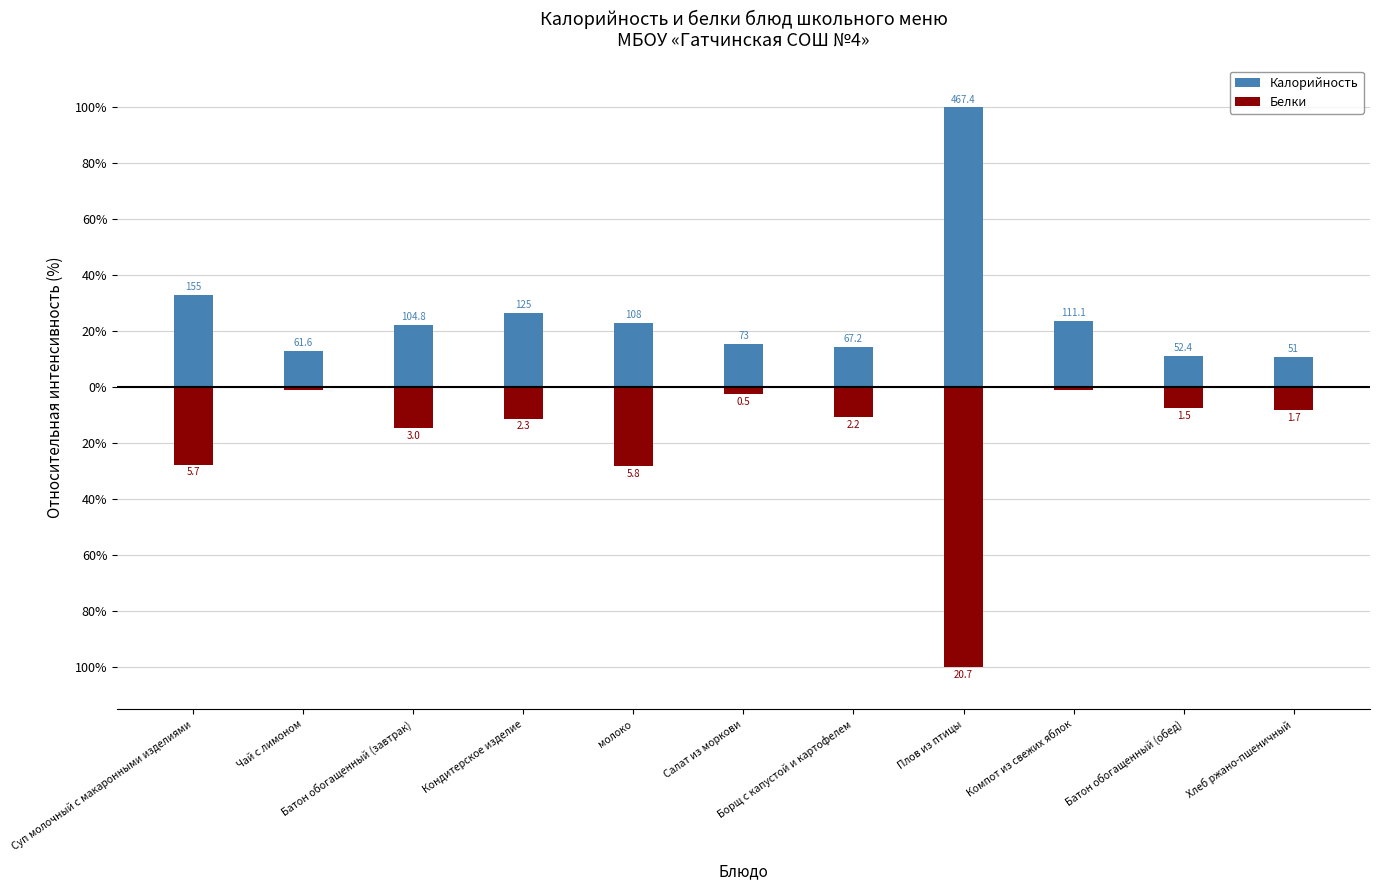

What is the sum of all Белки values?

-211.6